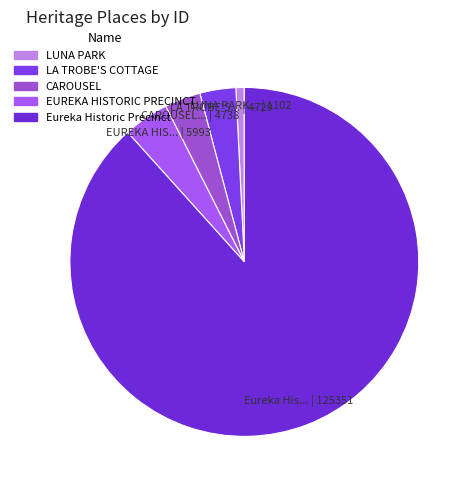

Which category has the biggest portion of the pie?

Eureka Historic Precinct